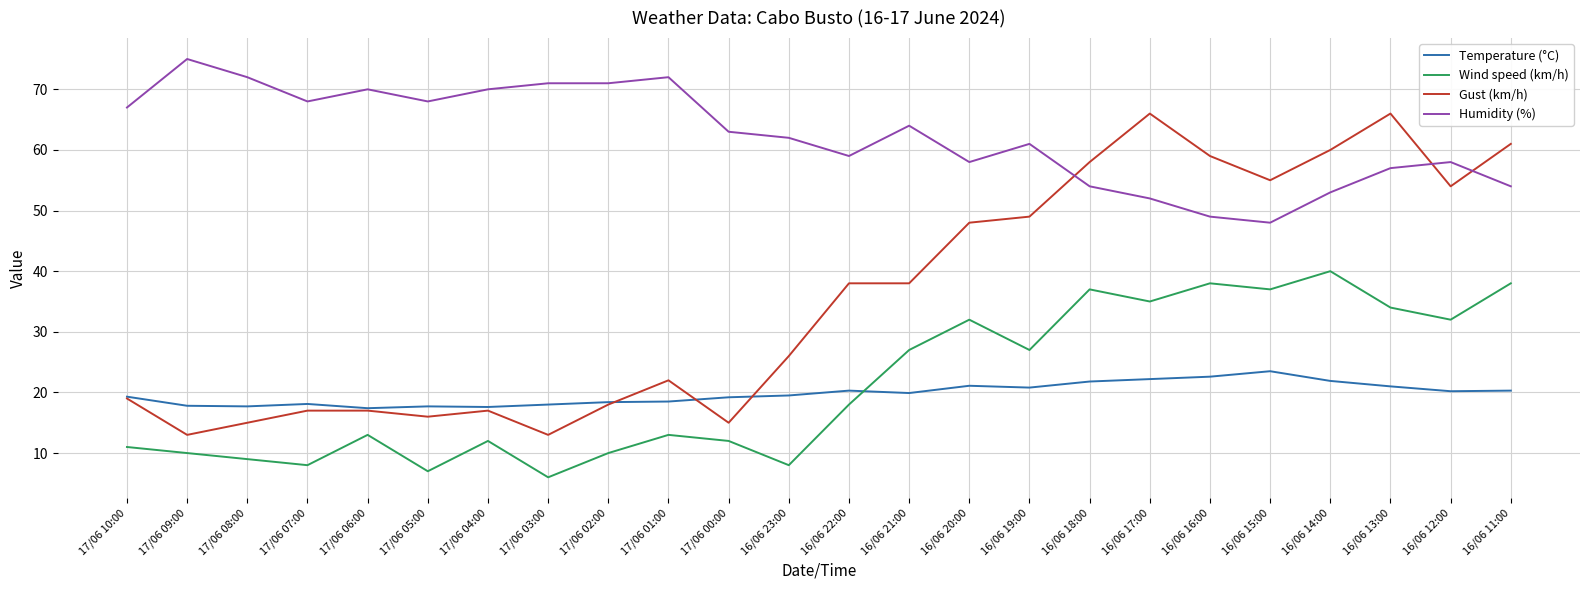

The value of Humidity (%) at 17/06 05:00 is 42.1. True or false?

False